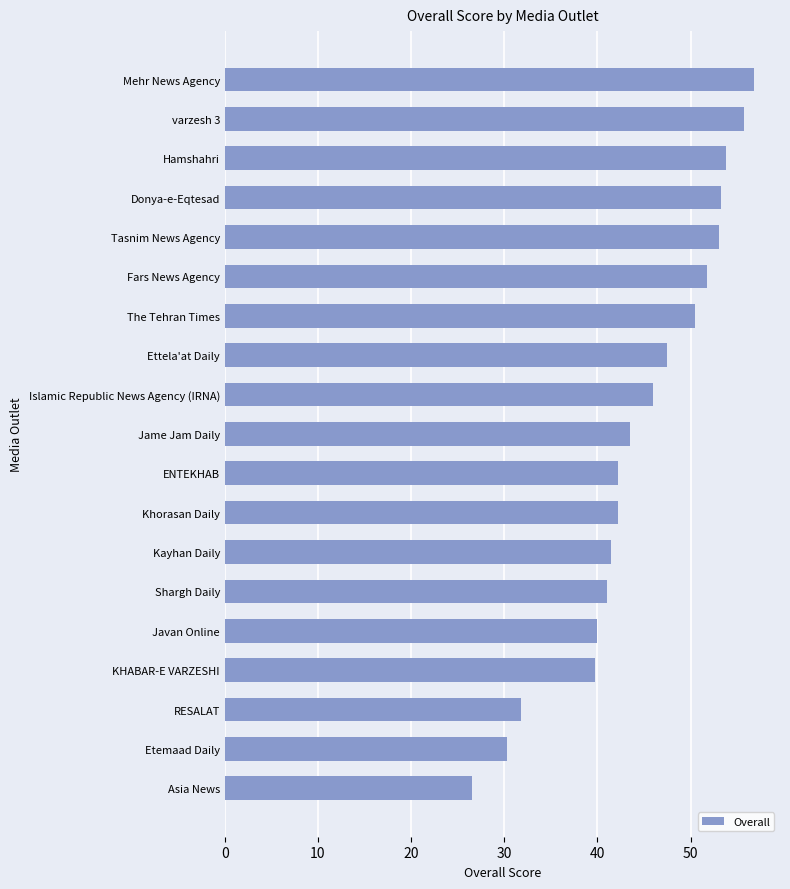

What is the smallest value displayed?

26.5